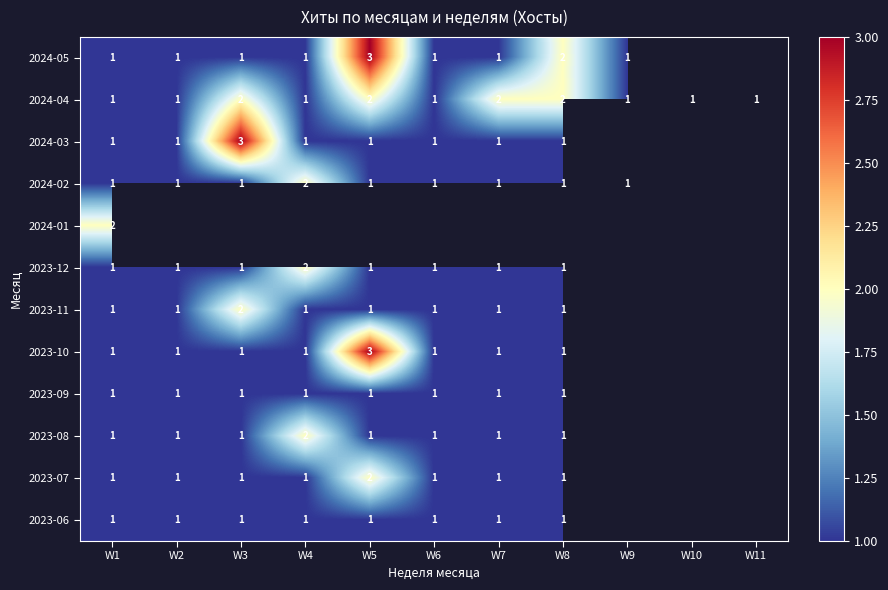

What is the sum of the 2024-04 values at W11 and W8?

3